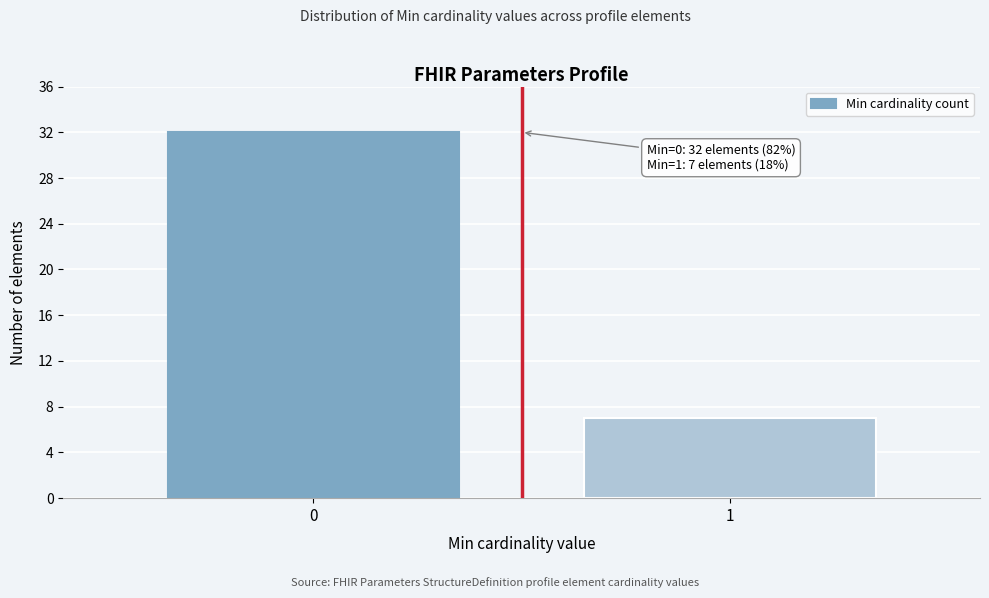

Reading left to right, extract all data points from this chart.

32	7